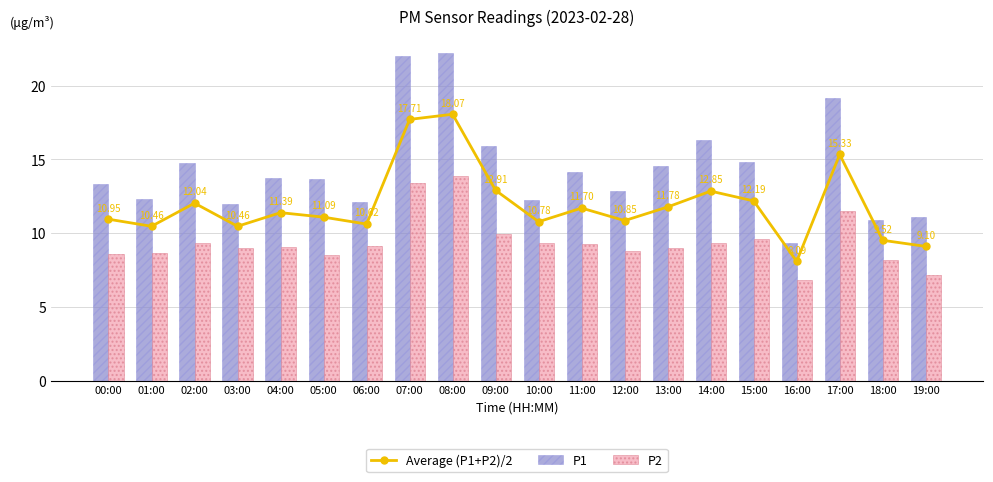

Rank the series by their average value, from highest to lowest.

P1, Average (P1+P2)/2, P2